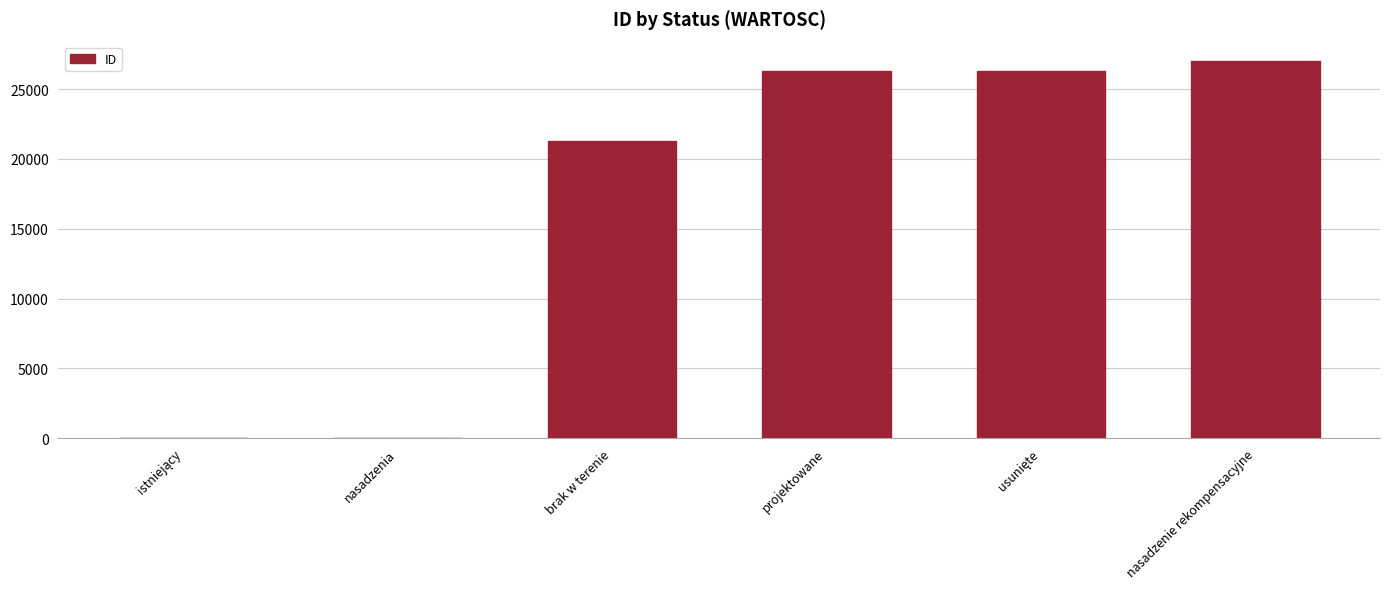

Which has a higher value, nasadzenie rekompensacyjne or brak w terenie?

nasadzenie rekompensacyjne